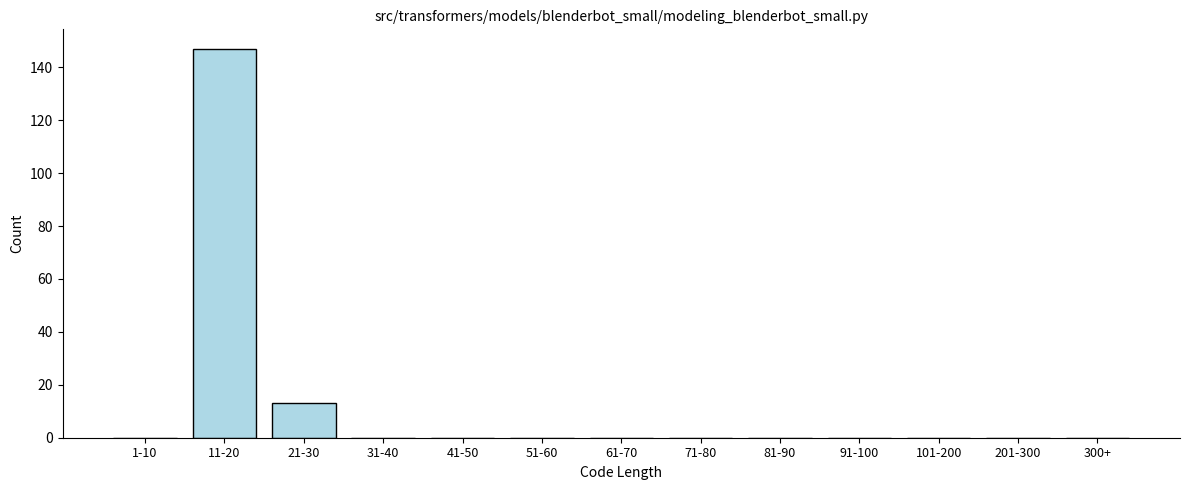

Reading left to right, what are all the values shown in this chart?

1-10=0	11-20=147	21-30=13	31-40=0	41-50=0	51-60=0	61-70=0	71-80=0	81-90=0	91-100=0	101-200=0	201-300=0	300+=0